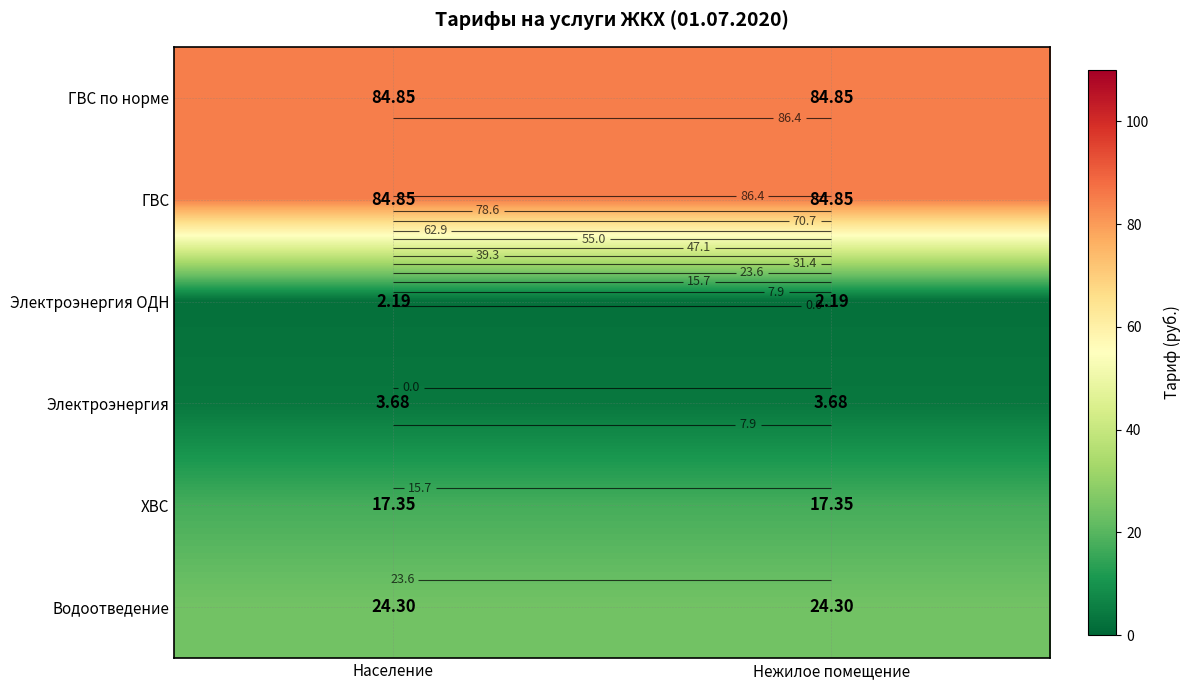

True or false: Электроэнергия has a value of 3.7 at Население.

True